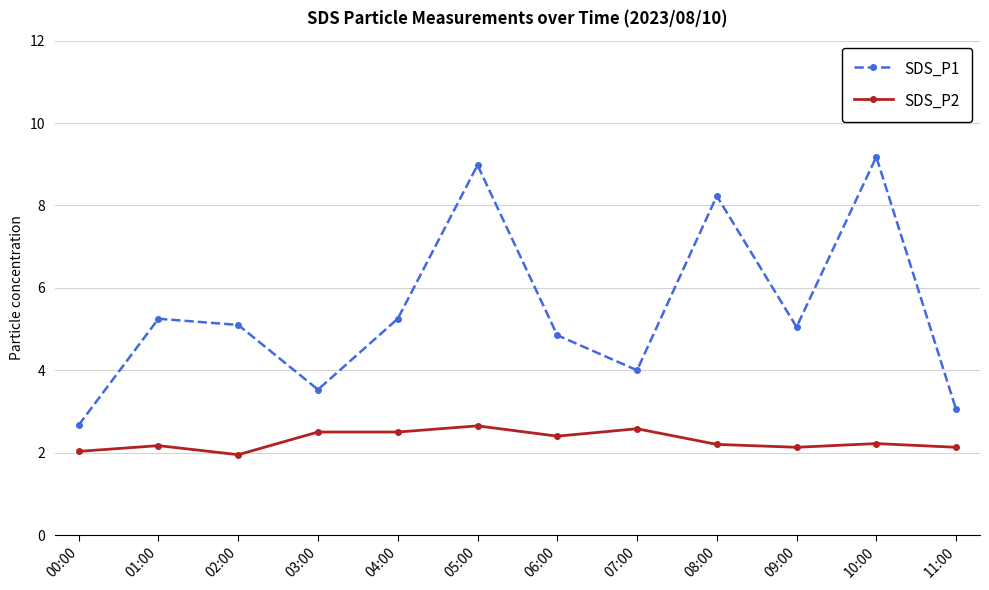

What position from the left is 03:00?

4